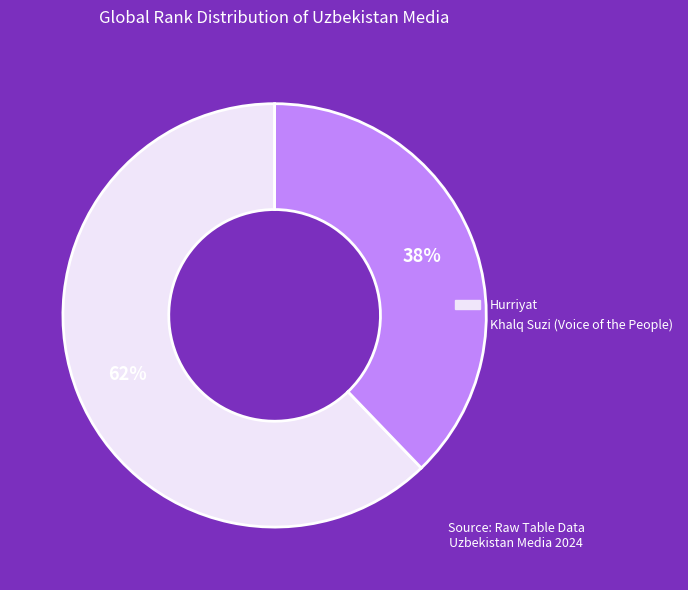

To the nearest percent, what is the average slice percentage?

50%